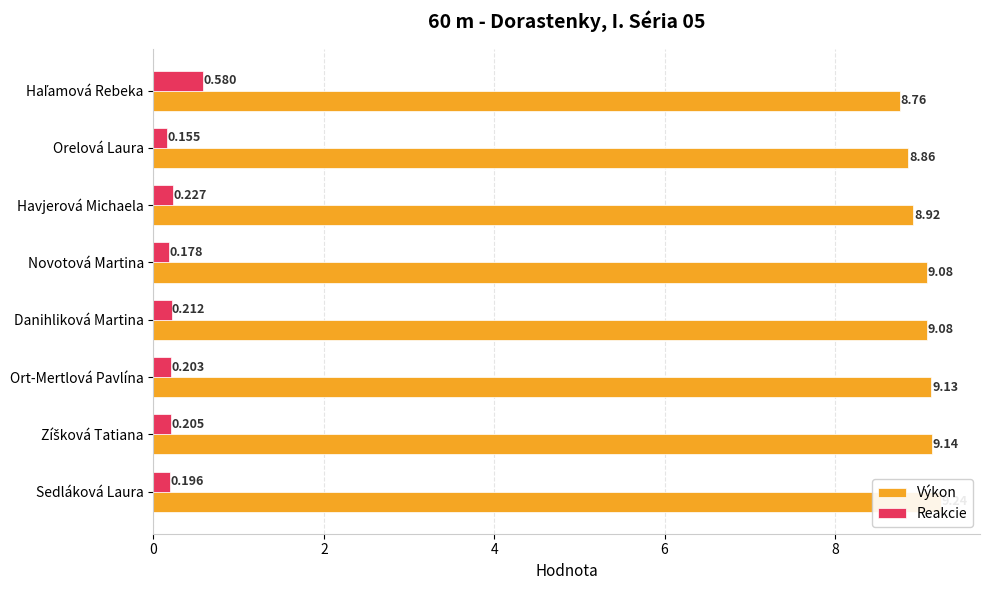

What is the value of the Výkon bar at the 2nd from the left?

8.9